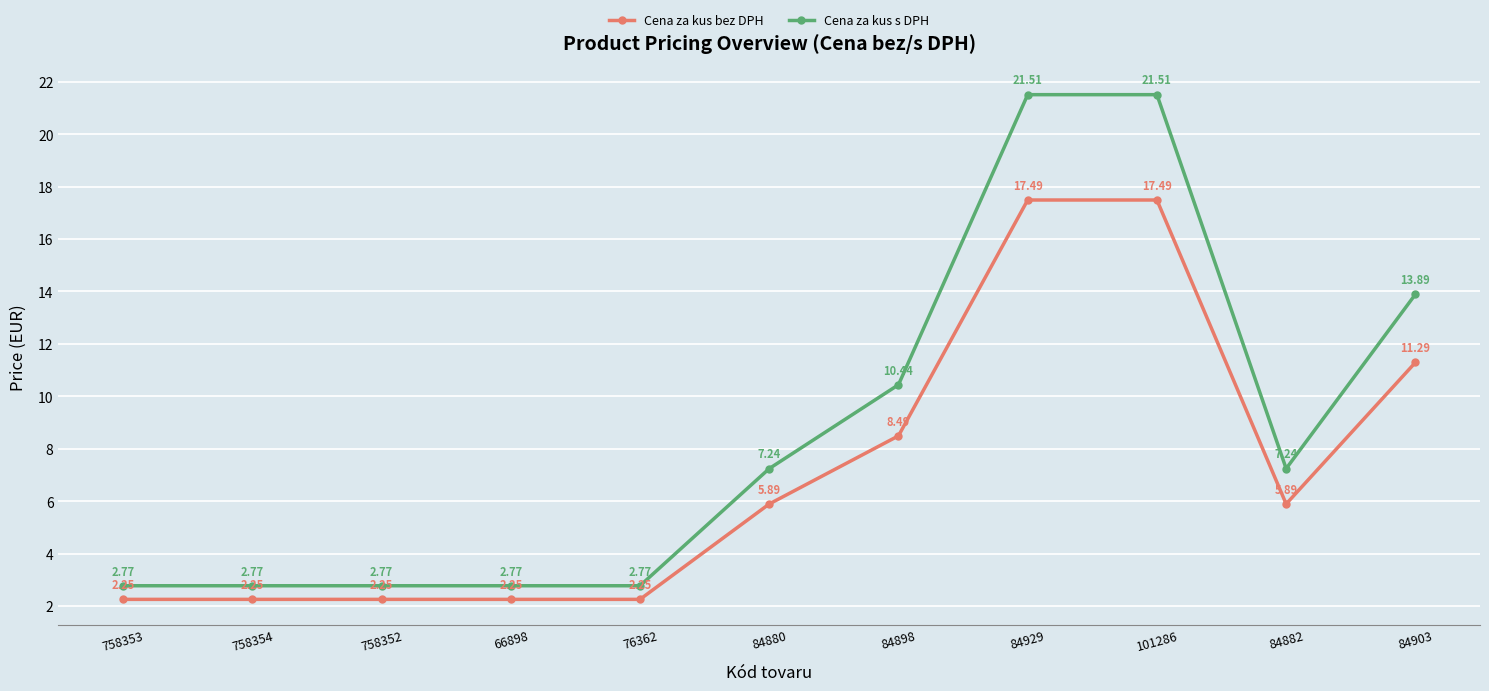

True or false: Cena za kus bez DPH and Cena za kus s DPH intersect in this chart.

False